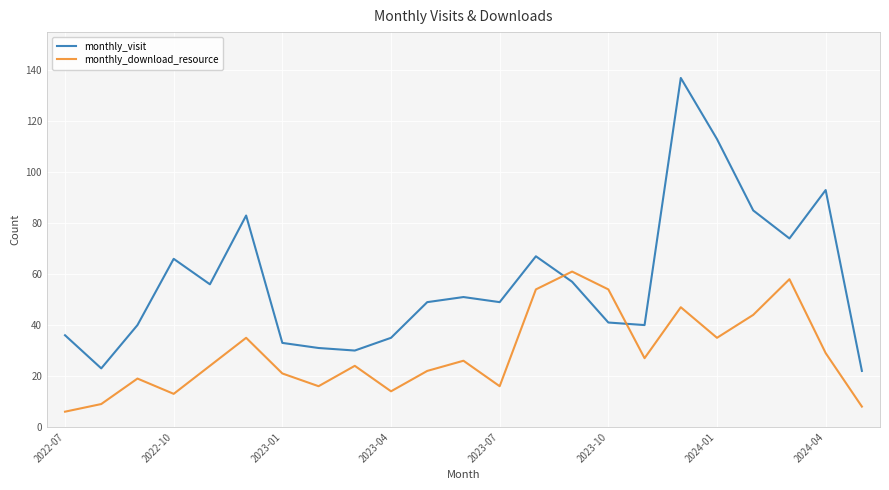

Which series has the largest range (max minus min)?

monthly_visit